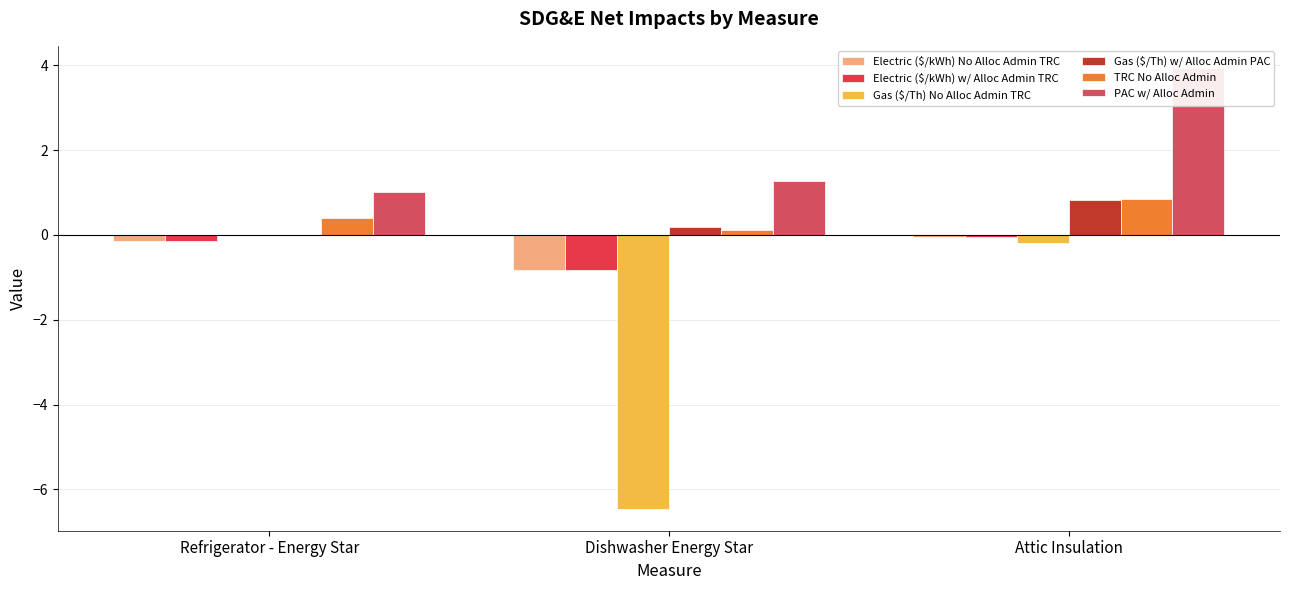

How many series are shown in this chart?

6